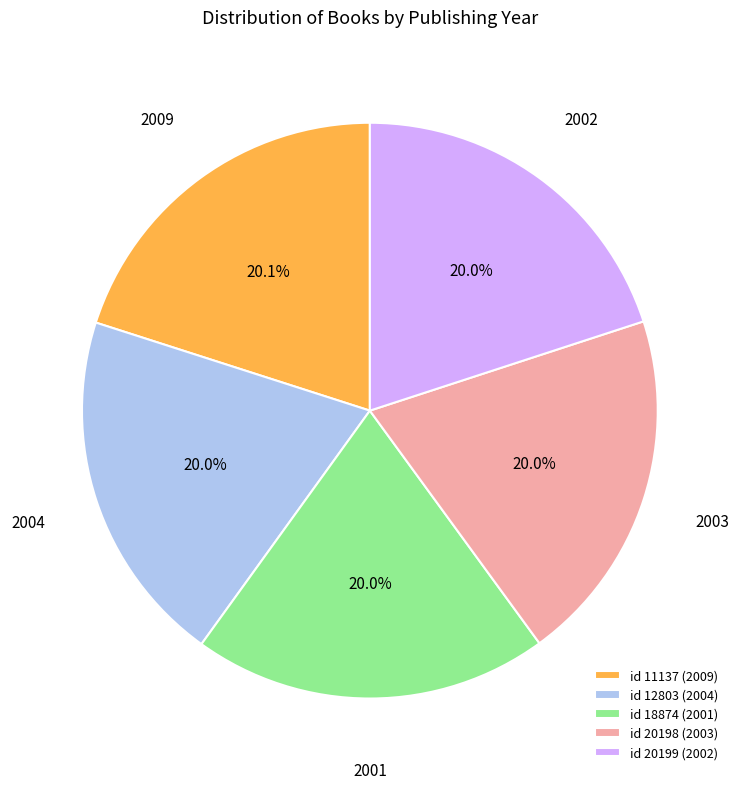

Does any single category account for the majority?

No